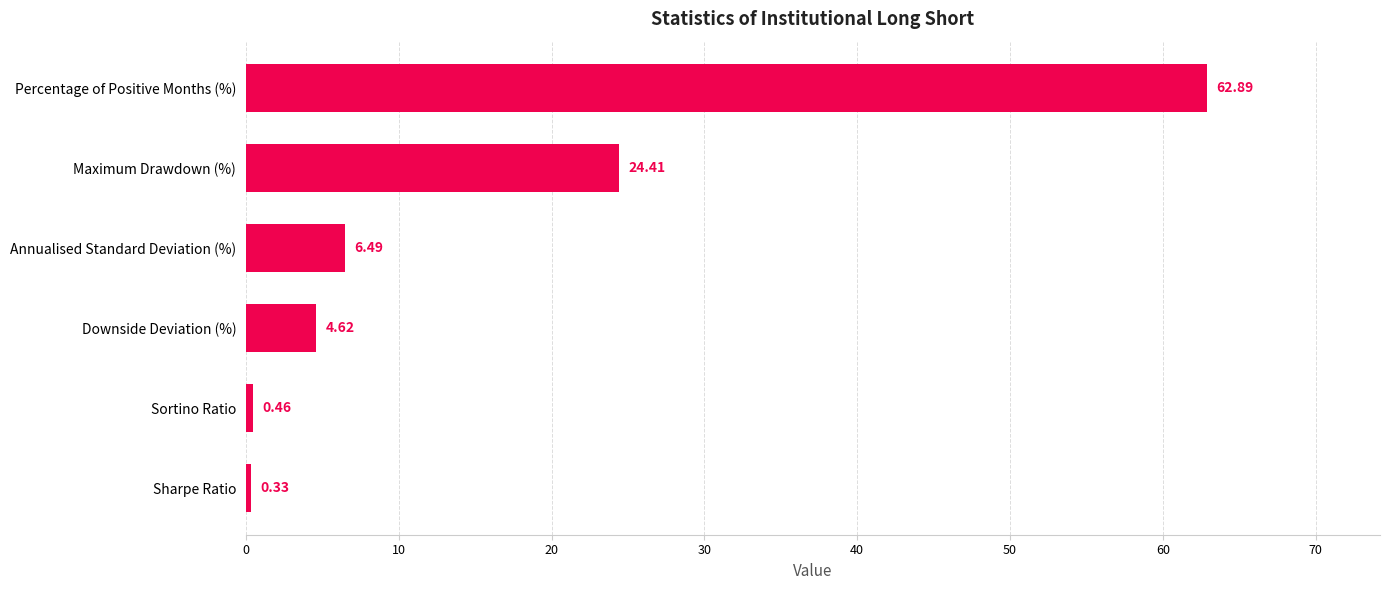

At which label is the value closest to 31?

Maximum Drawdown (%)